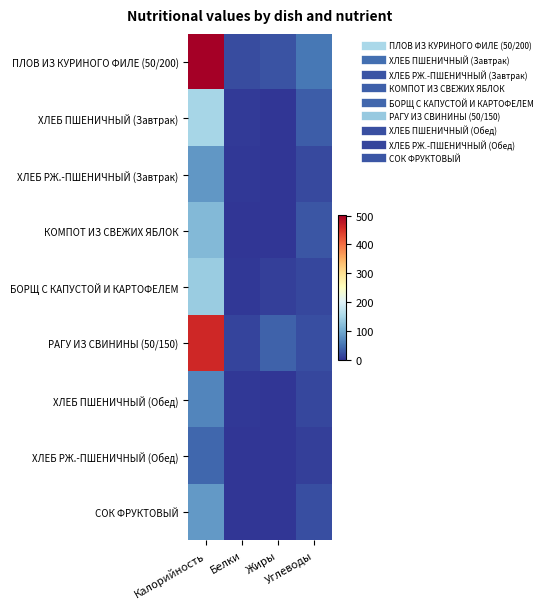

Reading left to right, extract all data points from this chart.

ПЛОВ ИЗ КУРИНОГО ФИЛЕ (50/200): Калорийность=503	Белки=19	Жиры=24	Углеводы=54
ХЛЕБ ПШЕНИЧНЫЙ (Завтрак): Калорийность=149	Белки=5	Жиры=0	Углеводы=32
ХЛЕБ РЖ.-ПШЕНИЧНЫЙ (Завтрак): Калорийность=82	Белки=3	Жиры=0	Углеводы=17
КОМПОТ ИЗ СВЕЖИХ ЯБЛОК: Калорийность=114	Белки=0	Жиры=0	Углеводы=27
БОРЩ С КАПУСТОЙ И КАРТОФЕЛЕМ: Калорийность=136	Белки=2	Жиры=8	Углеводы=14
РАГУ ИЗ СВИНИНЫ (50/150): Калорийность=460	Белки=13	Жиры=36	Углеводы=21
ХЛЕБ ПШЕНИЧНЫЙ (Обед): Калорийность=65	Белки=2	Жиры=0	Углеводы=14
ХЛЕБ РЖ.-ПШЕНИЧНЫЙ (Обед): Калорийность=41	Белки=1	Жиры=0	Углеводы=9
СОК ФРУКТОВЫЙ: Калорийность=83	Белки=1	Жиры=0	Углеводы=20